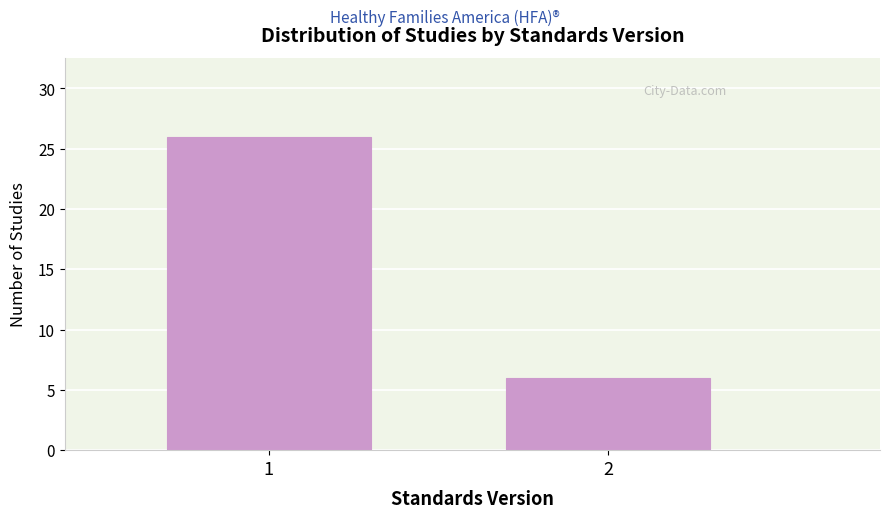

Reading left to right, list all the values displayed in this chart.

26	6